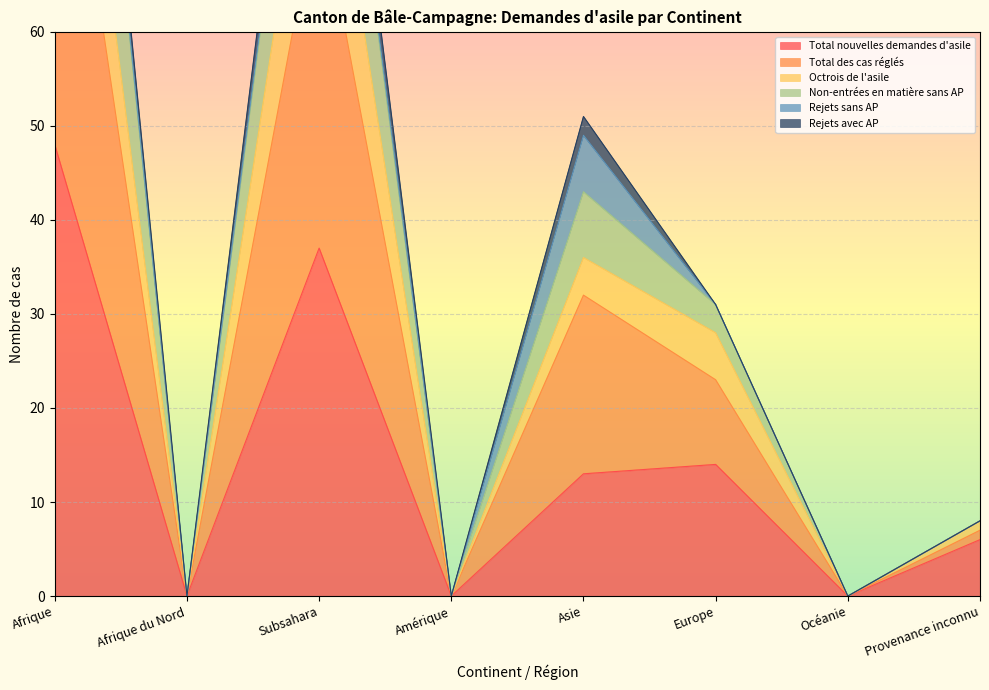

What is the difference between the maximum and minimum values in the Non-entrées en matière sans AP series?

137